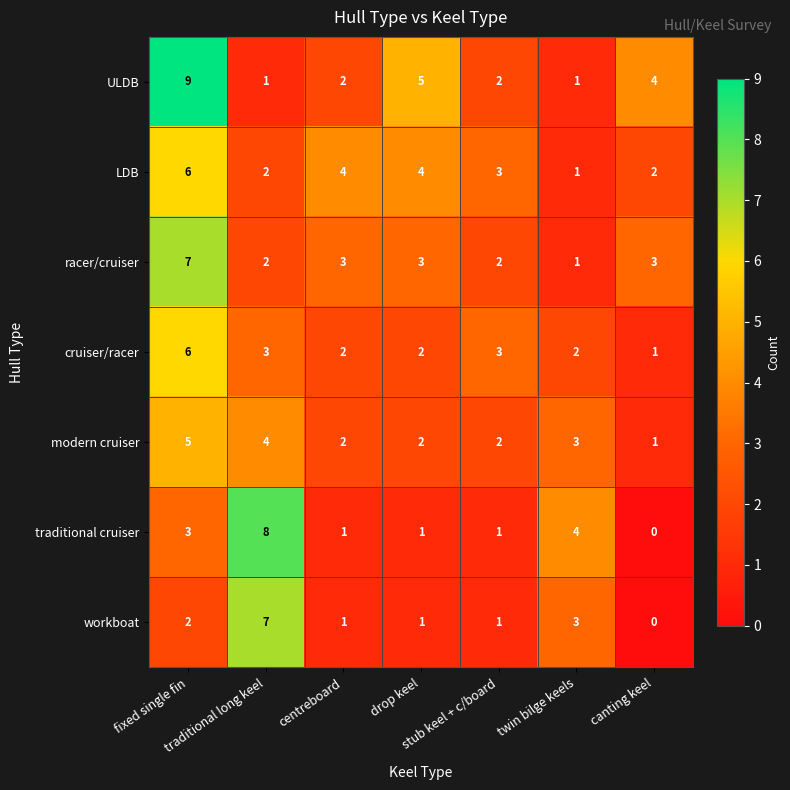

Which series has the largest total across all categories?

ULDB